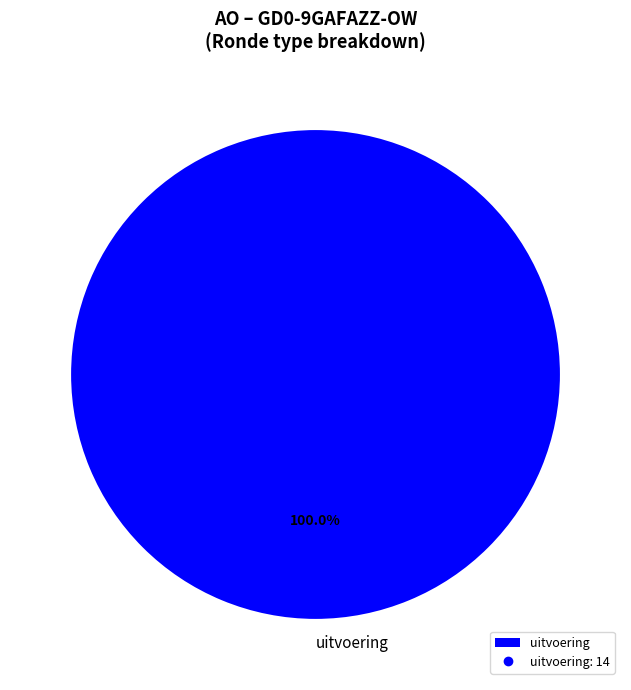

Rank the categories by value from lowest to highest.

uitvoering